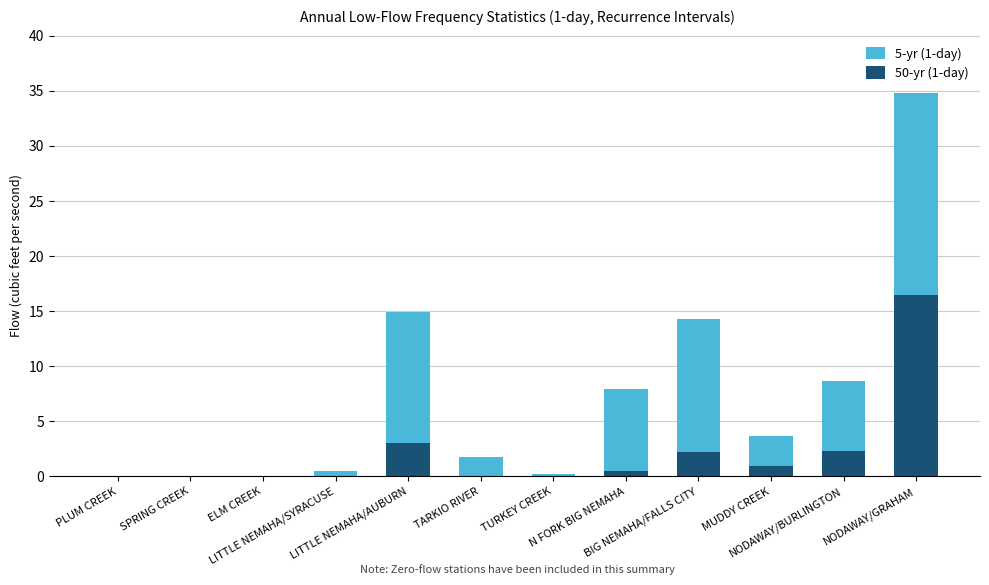

What is the difference between the maximum and minimum values in the 5-yr (1-day) series?

34.8